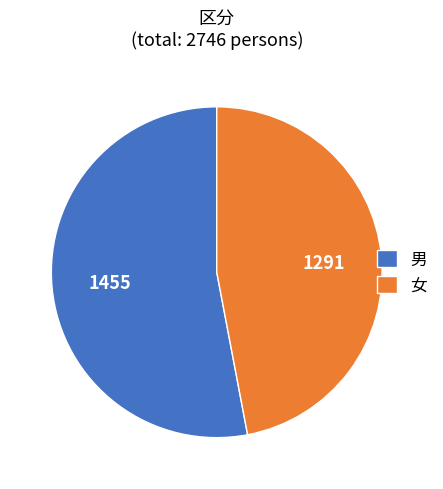

Rank the categories by value from highest to lowest.

男, 女